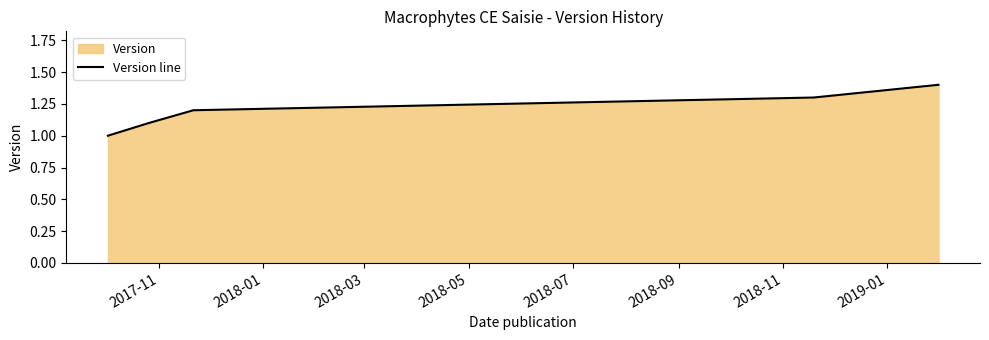

Does the chart display data point markers on the line(s)?

No